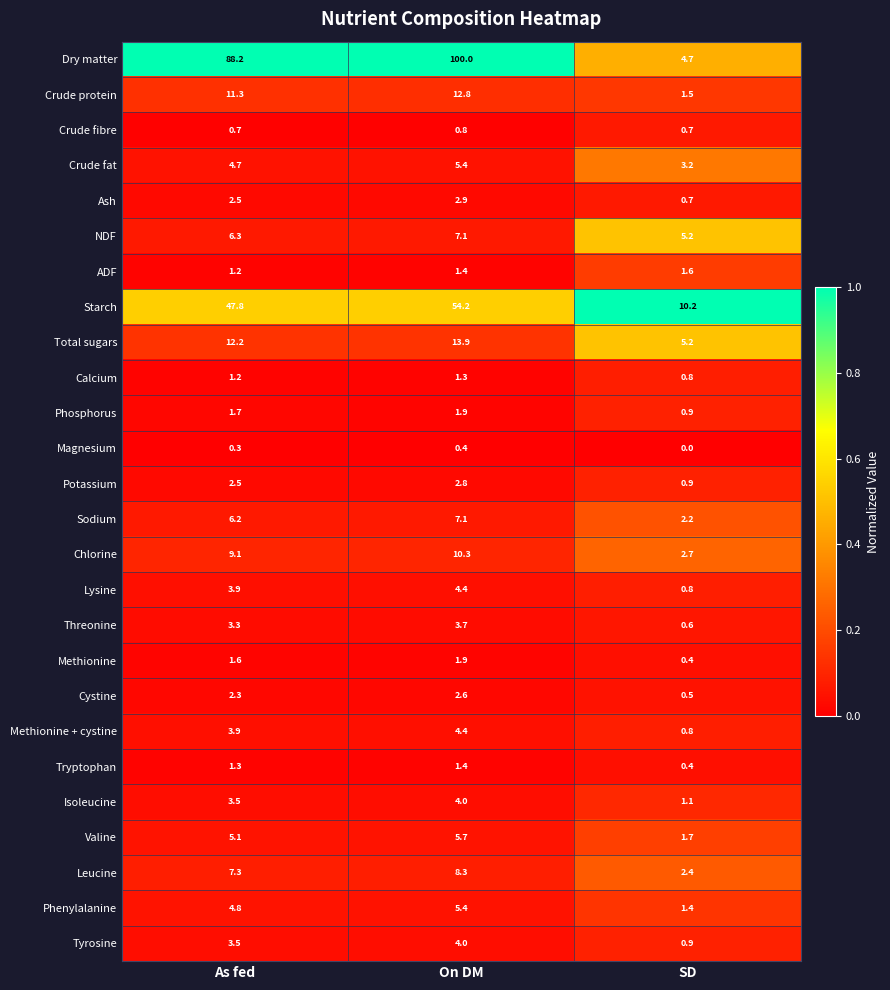

Rank the categories by Methionine value from lowest to highest.

SD, As fed, On DM